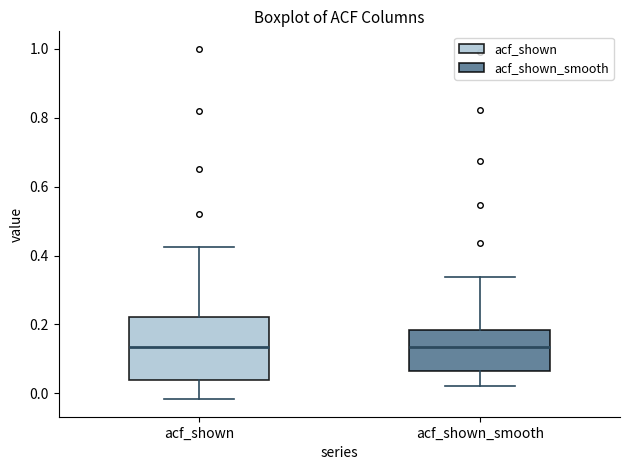

Where does the upper whisker of the box for acf_shown end on the y-axis? The values are not printed on the chart, so give them approximately, as read against the axis.

0.42